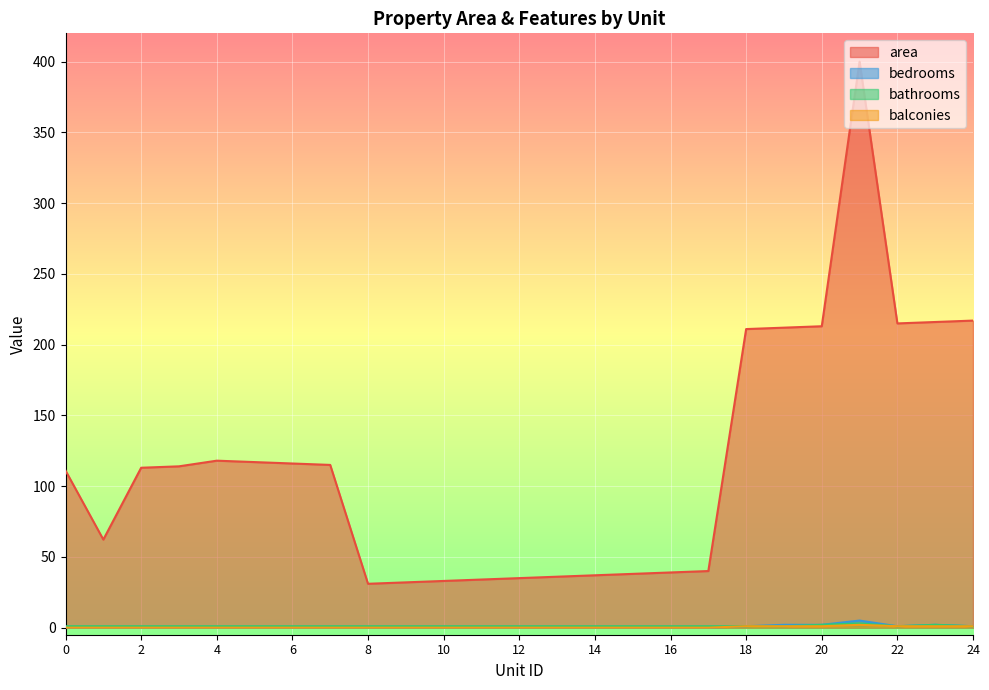

True or false: bathrooms and balconies cross at least once.

False